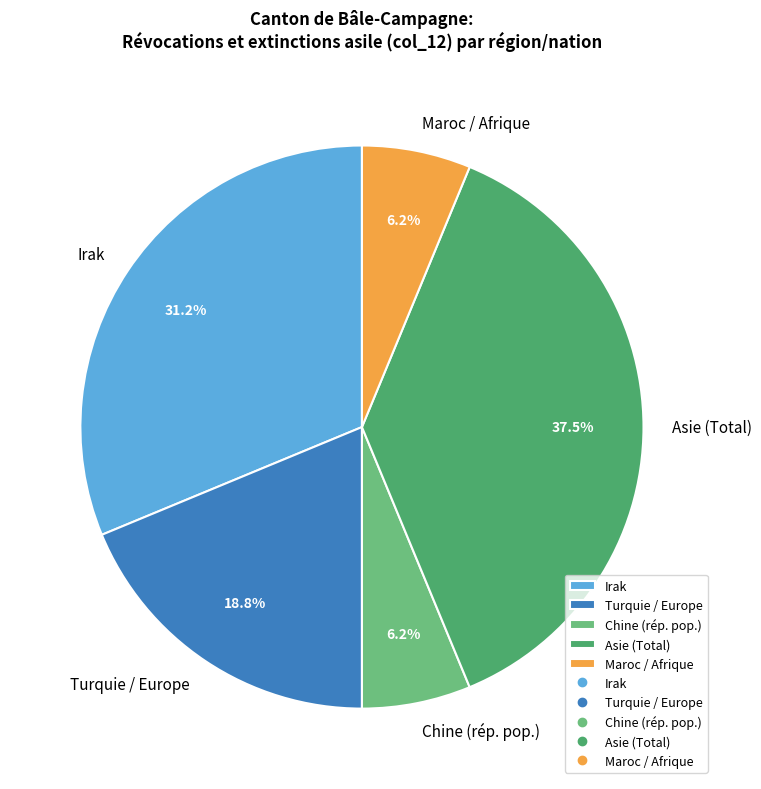

What is the ratio of the value at Irak to the value at Asie (Total)?

0.8